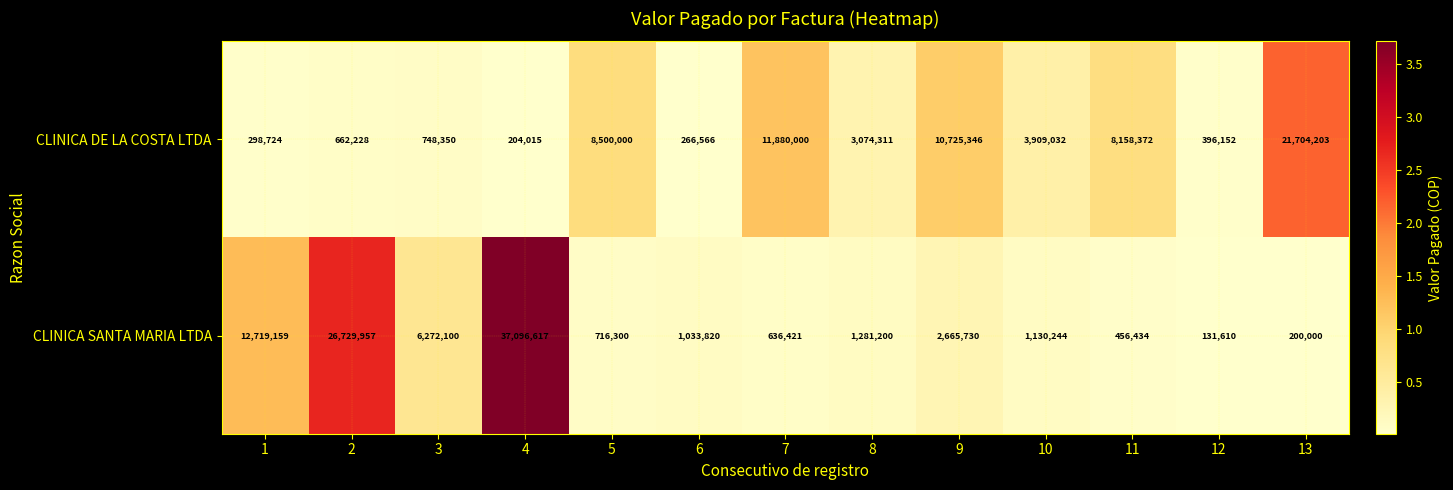

Which series changed the most between 1 and 4?

CLINICA SANTA MARIA LTDA